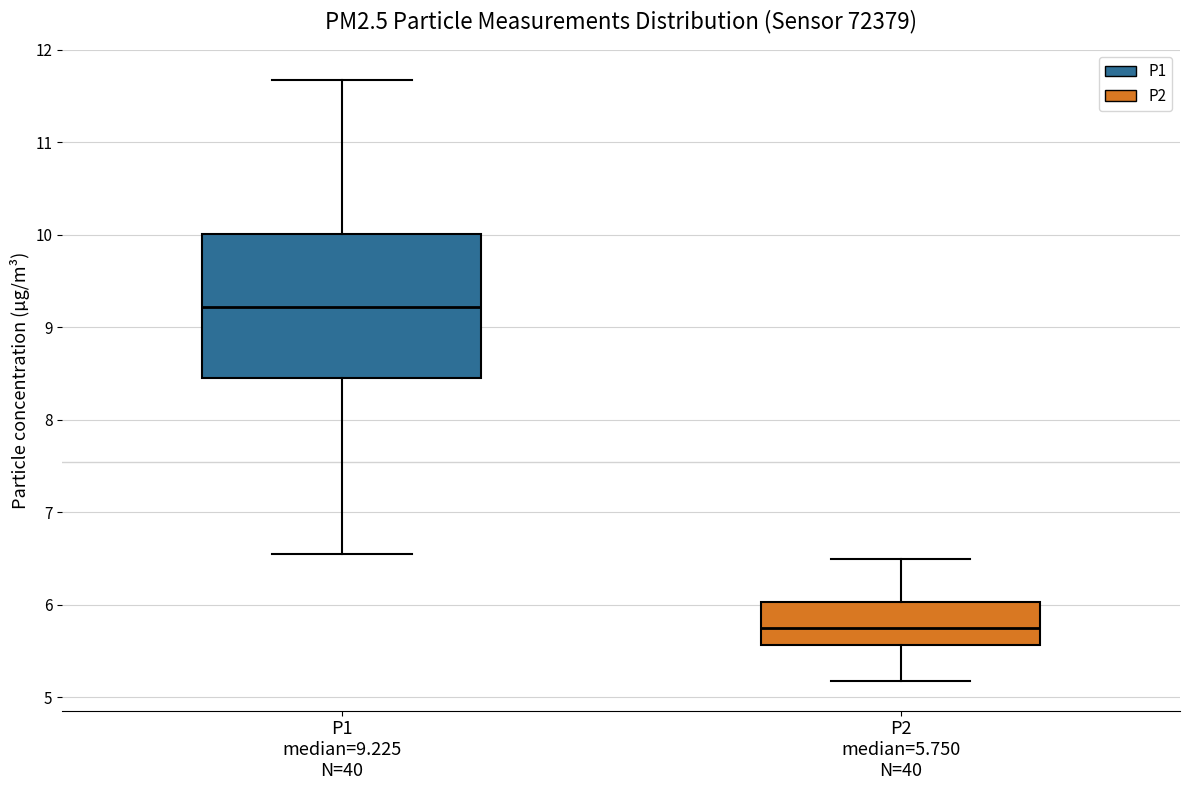

Reading left to right, transcribe this box plot: for each box, give where its median line is, the range the box spans, and where its two whiskers end, as read against the y-axis. The values are not printed on the chart, so give them approximately, as read against the axis.

P1 median=9.225 N=40: median 9.2, box 8.5 to 10.0, whiskers 6.6 to 11.7
P2 median=5.750 N=40: median 5.8, box 5.6 to 6.0, whiskers 5.2 to 6.5